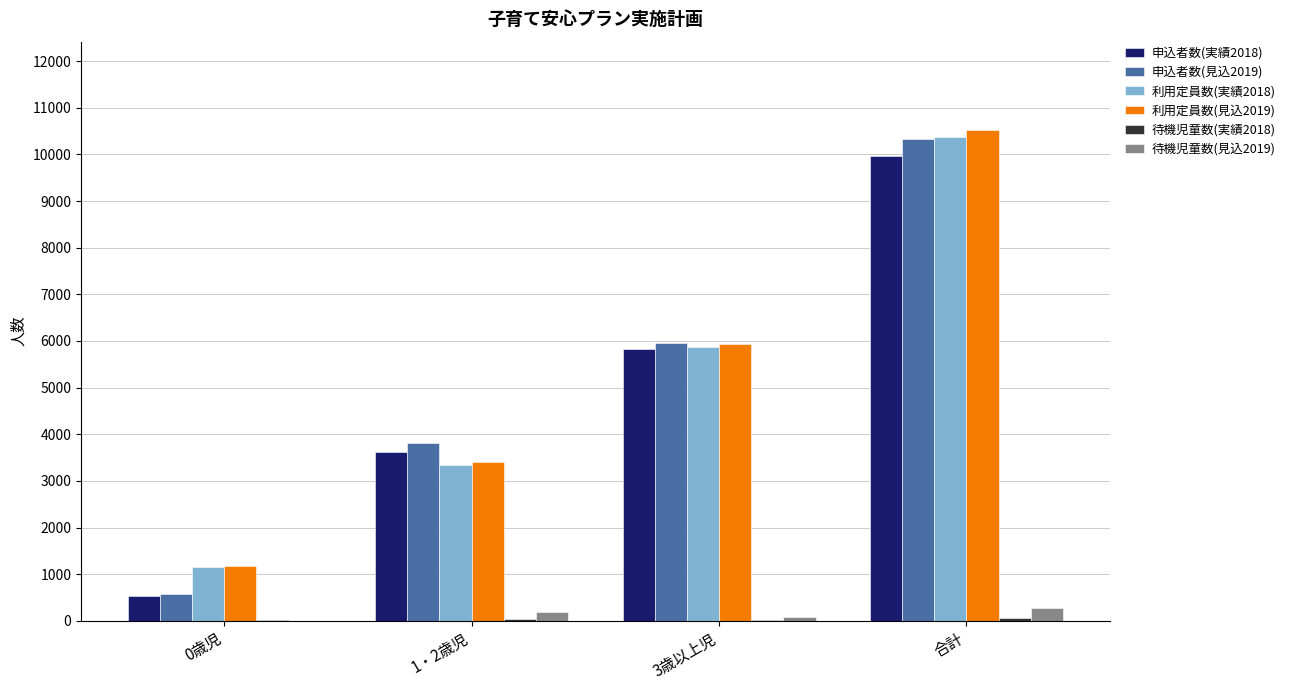

What is the sum of the 利用定員数(見込2019) values at 0歳児 and 1・2歳児?

4586